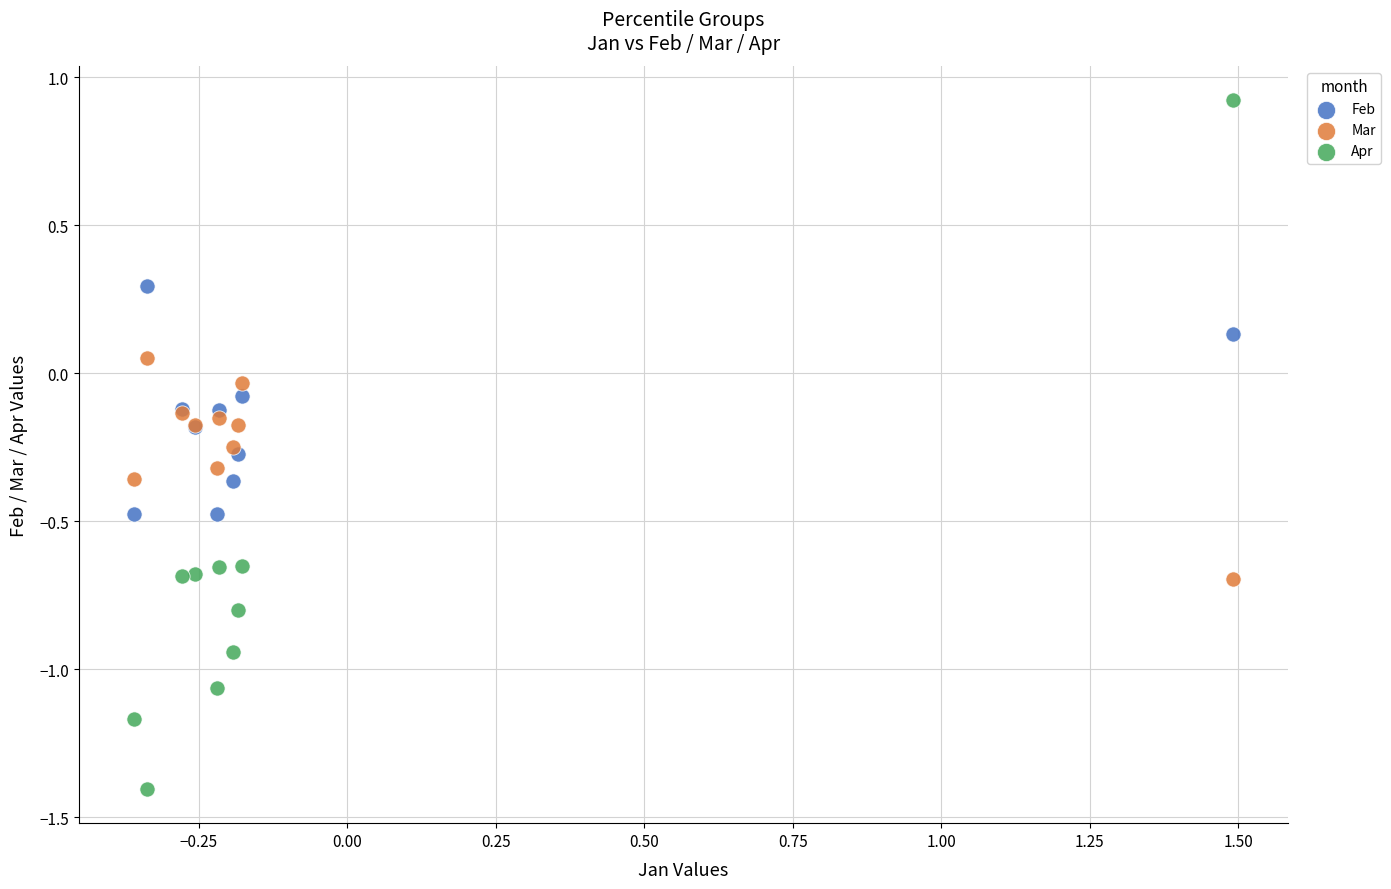

Which series has the widest spread of Y values?

Apr